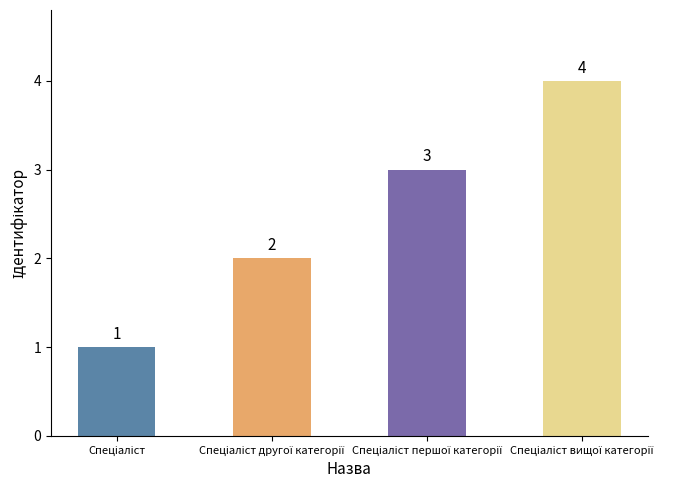

What is the value of the 3rd bar from the left?

3